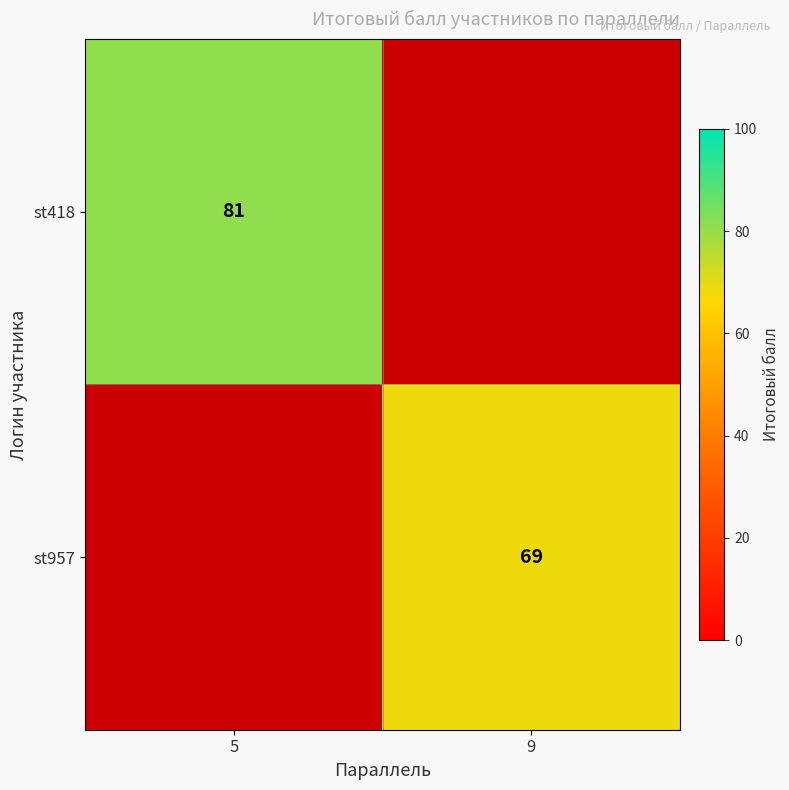

The value of st957 at 9 is 100. True or false?

False